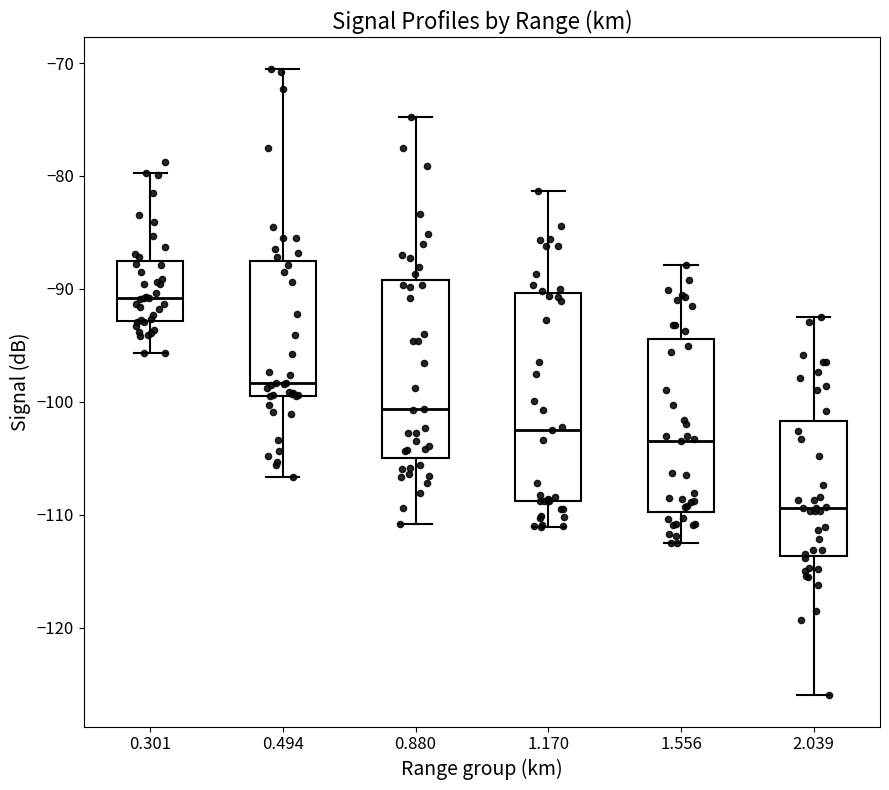

Where does the median line of the box at x = 0.880 sit on the y-axis? The values are not printed on the chart, so give them approximately, as read against the axis.

-101